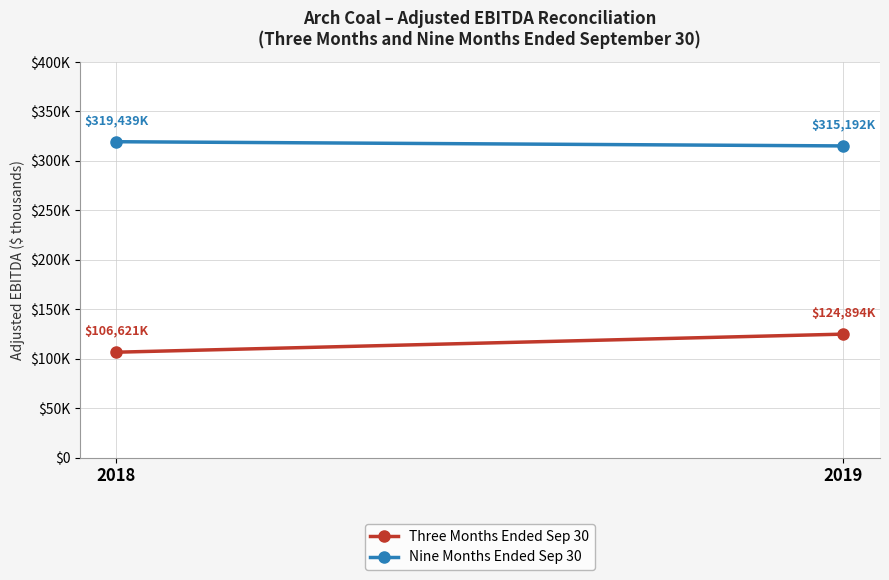

Reading left to right, what are all the values shown in this chart?

Three Months Ended Sep 30: 2018=106621	2019=124894
Nine Months Ended Sep 30: 2018=319439	2019=315192